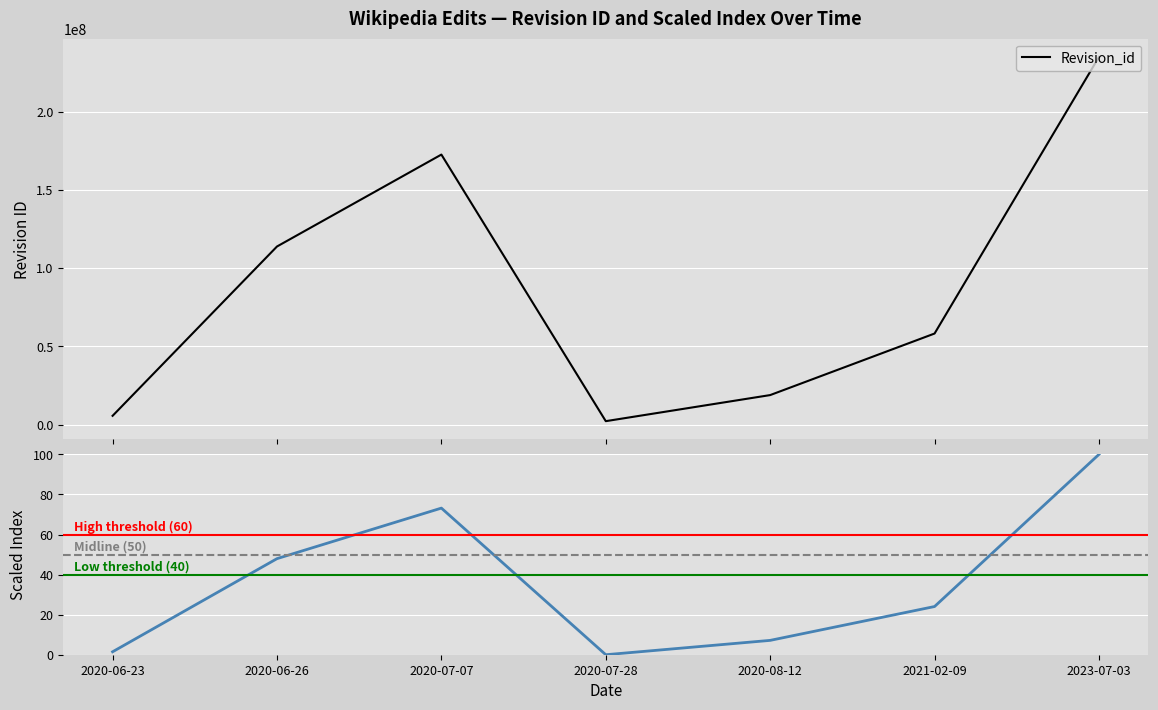

What is the ratio of the value at 2020-08-12 to the value at 2020-07-07?

0.1